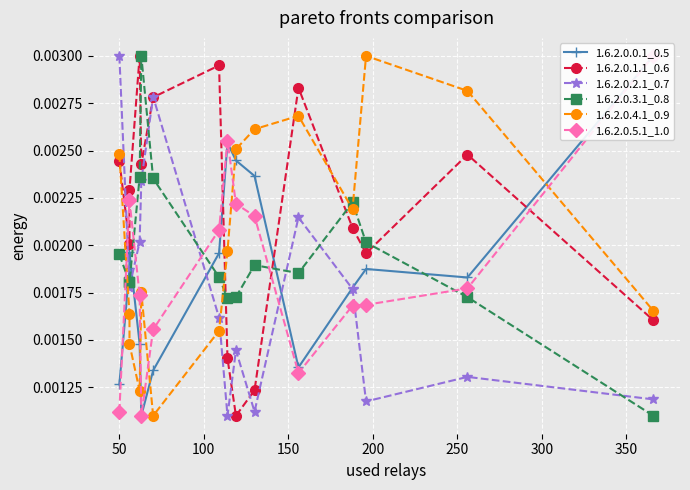

True or false: 1.6.2.0.5.1_1.0 has a value of 0.0 at 300.

False